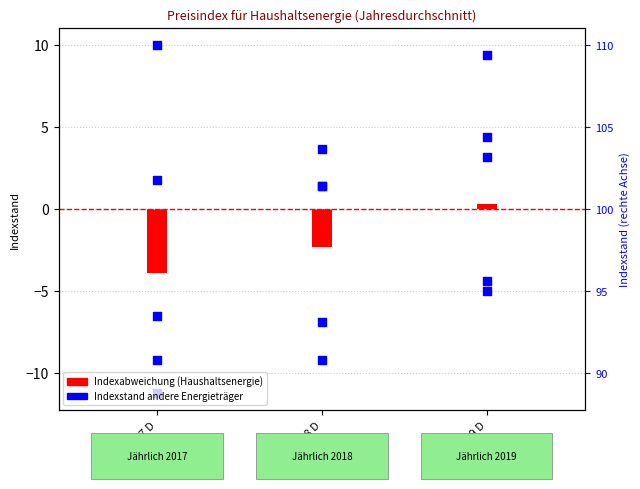

What is the total value across all series at 2018 D?

-9.6